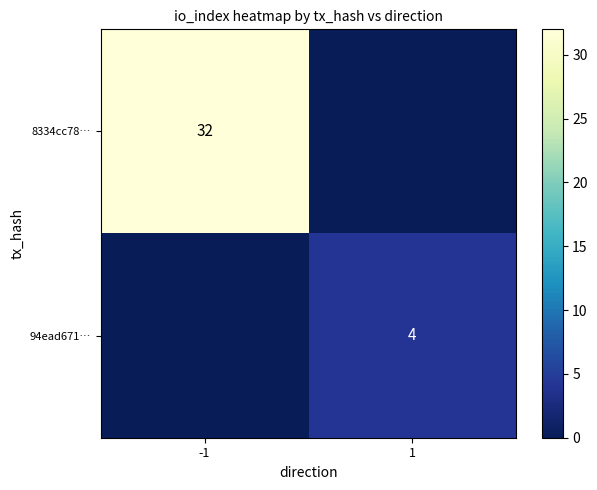

Is it true that 94ead671… equals 4 at 1?

True